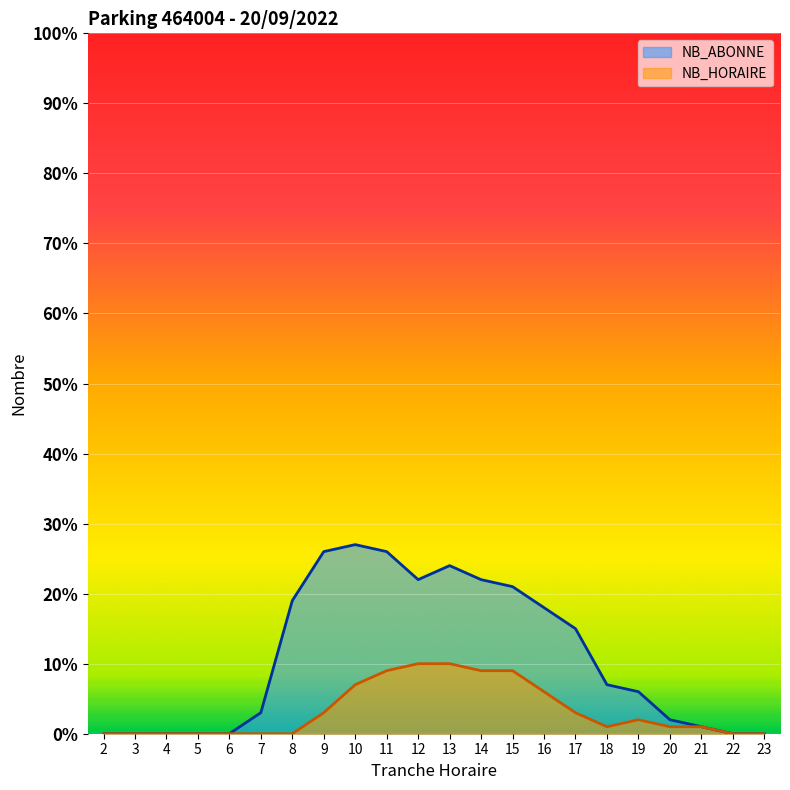

Reading left to right, extract all data points from this chart.

NB_ABONNE: 0	0	0	0	0	3	19	26	27	26	22	24	22	21	18	15	7	6	2	1	0	0
NB_HORAIRE: 0	0	0	0	0	0	0	3	7	9	10	10	9	9	6	3	1	2	1	1	0	0